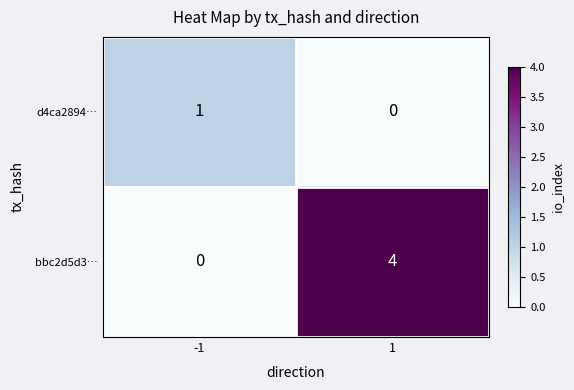

Rank the series by their average value, from highest to lowest.

bbc2d5d3…, d4ca2894…